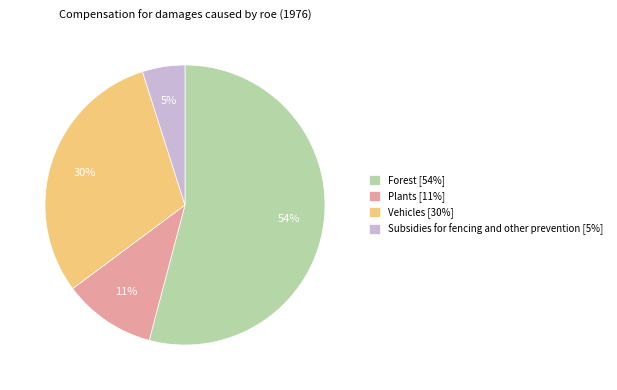

True or false: Plants [11%] accounts for 11% of the total.

True